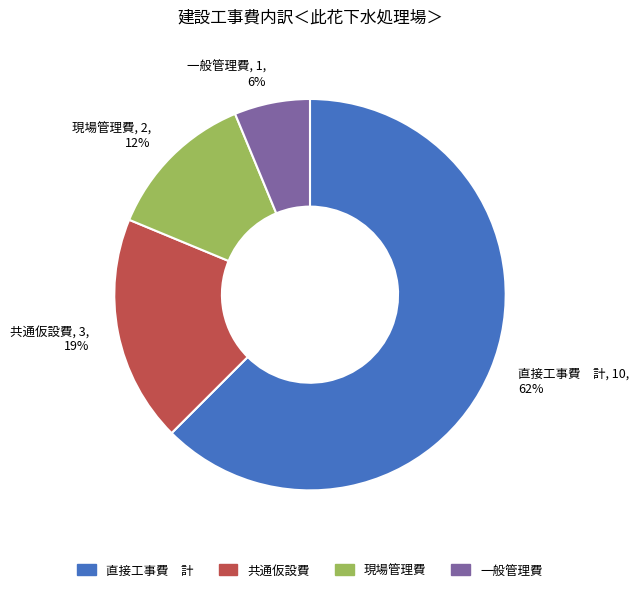

Is there any slice that represents more than half of the pie?

Yes